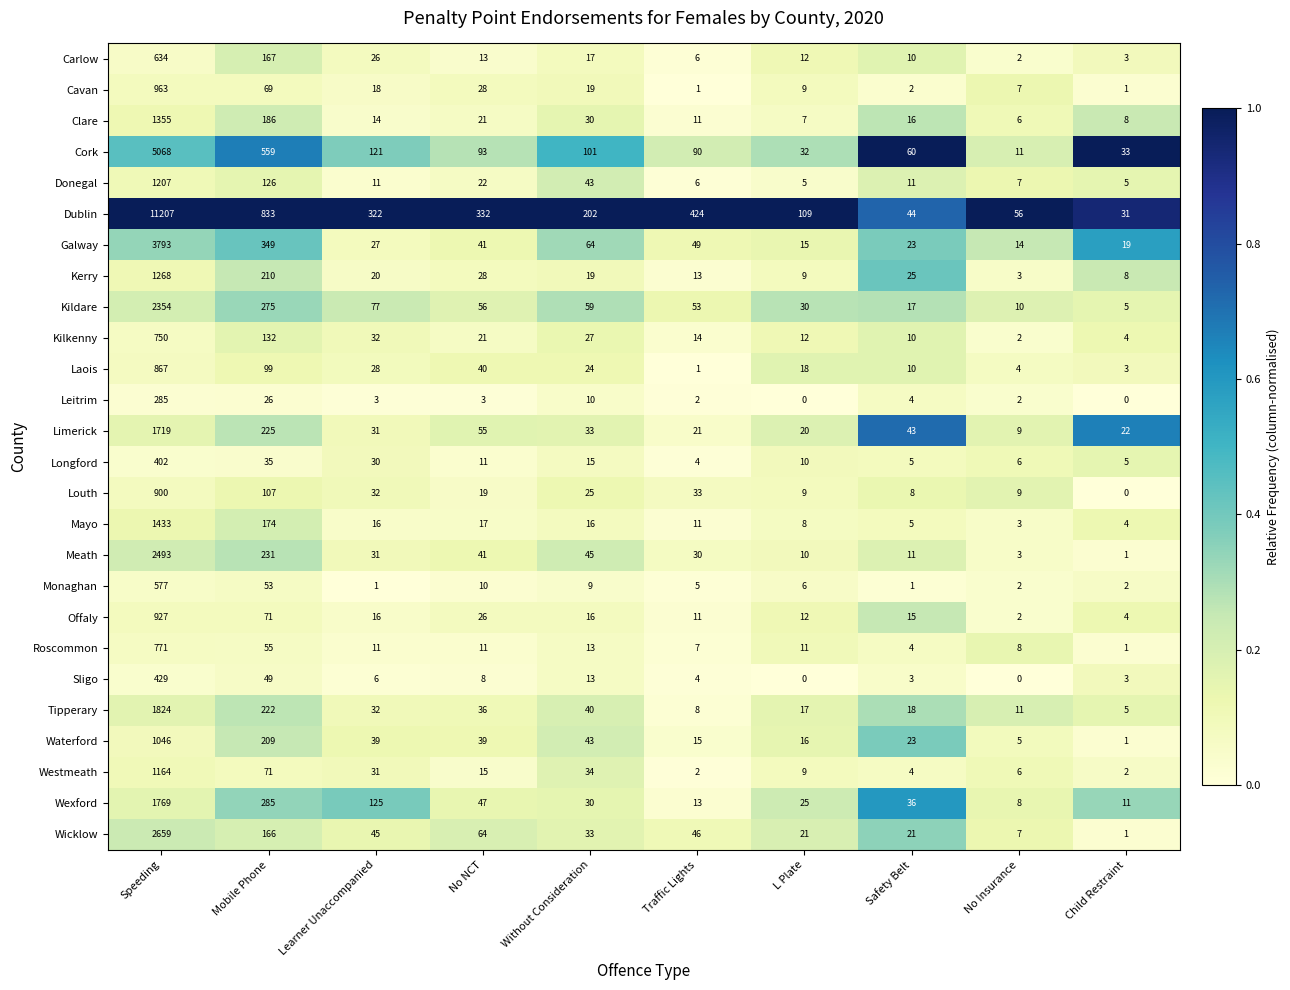

List the labels in order of Dublin value, largest first.

Speeding, Mobile Phone, Traffic Lights, No NCT, Learner Unaccompanied, Without Consideration, L Plate, No Insurance, Safety Belt, Child Restraint